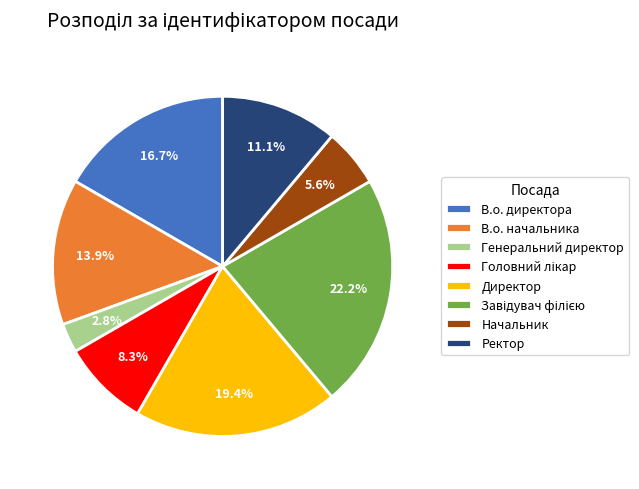

Approximately how many times larger is the value at Генеральний директор compared to Начальник?

0.5